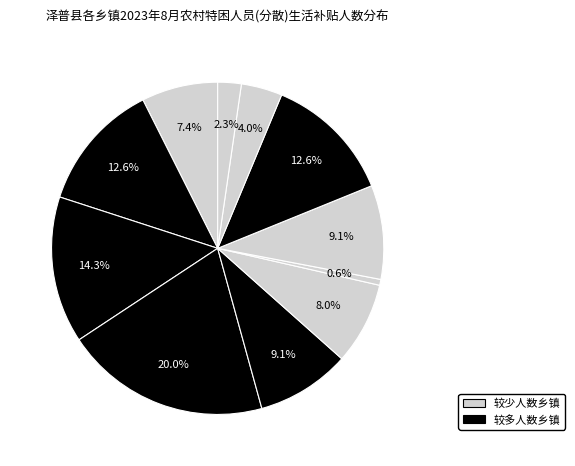

How many segments does this pie chart have?

11